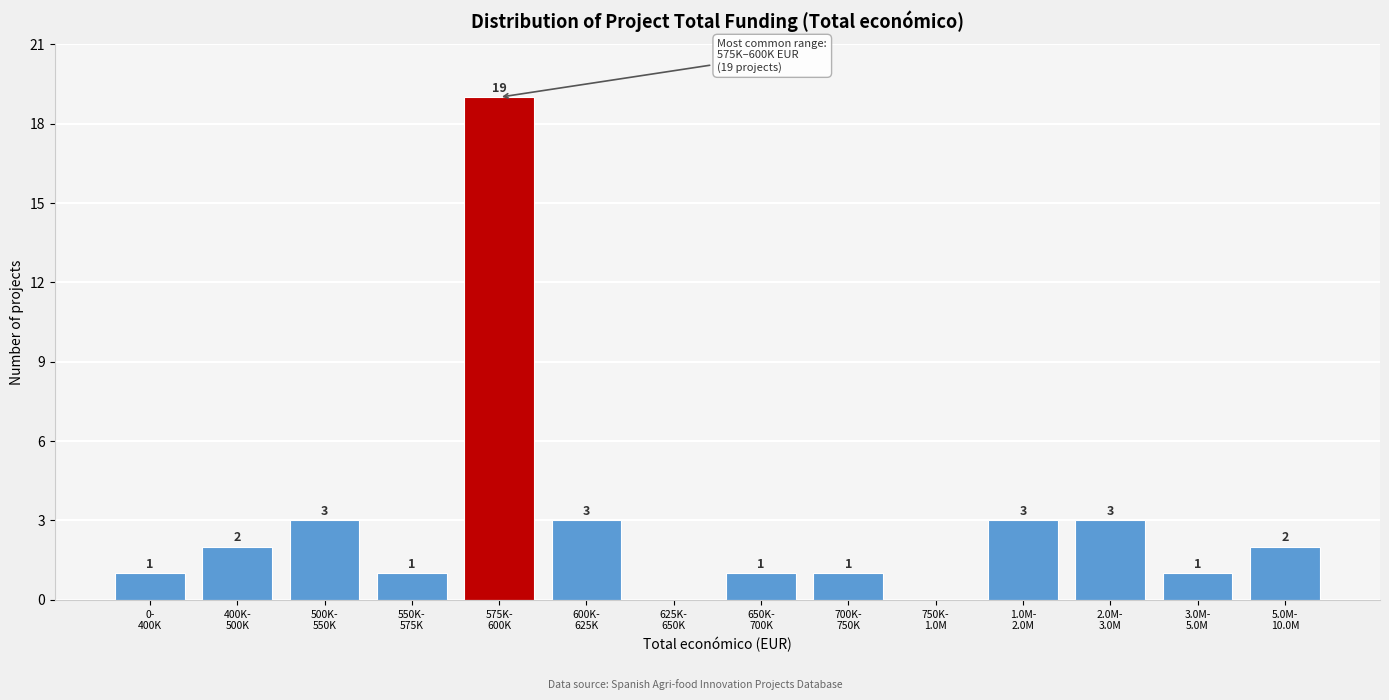

What is the greatest value displayed?

19